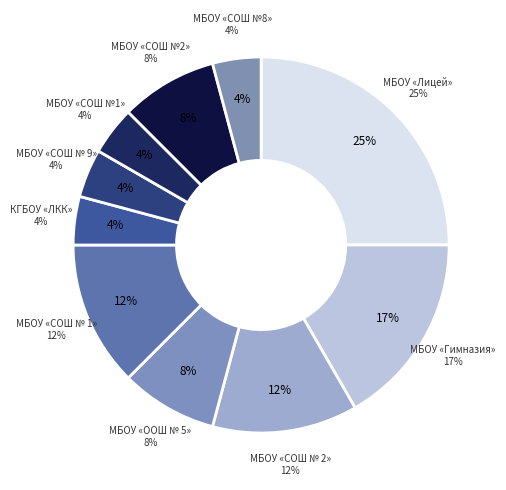

What is the ratio of the value at МБОУ «СОШ №1» to the value at КГБОУ «ЛКК»?

1.0